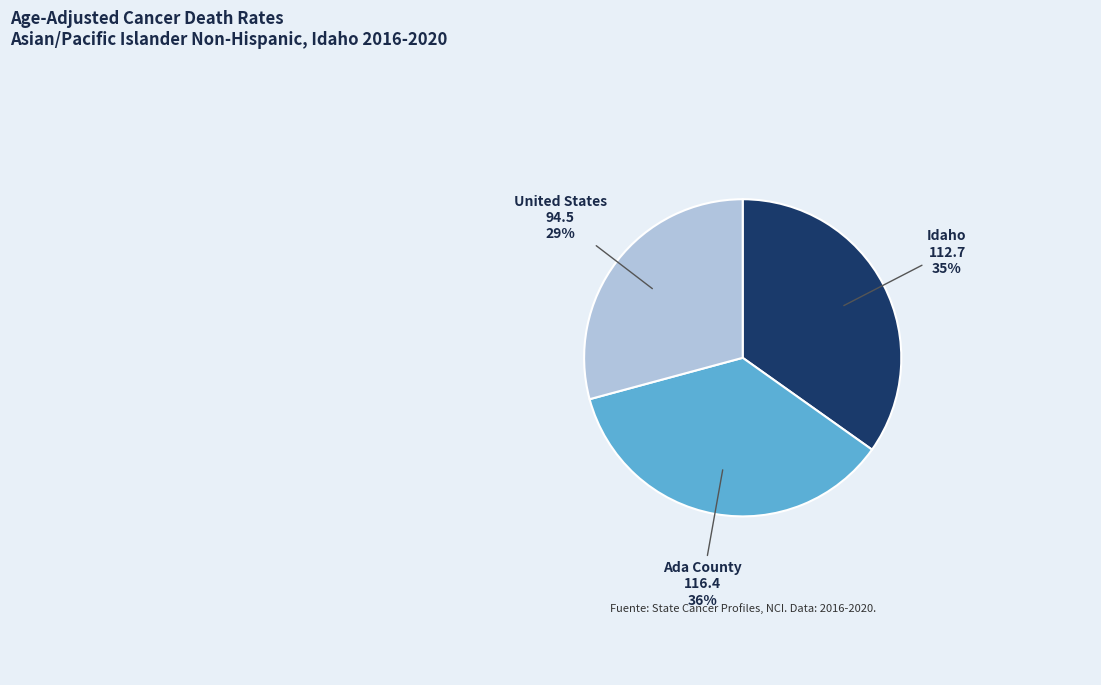

True or false: United States accounts for 29% of the total.

True